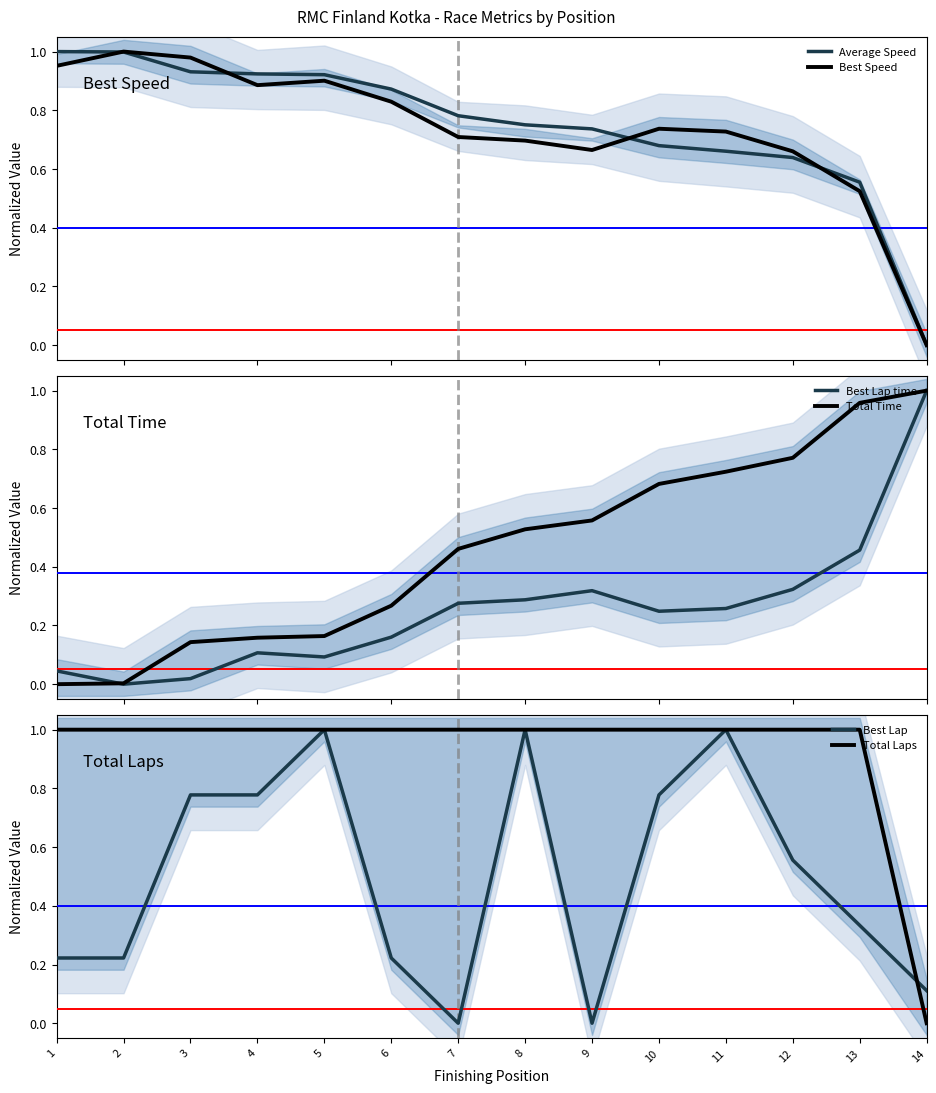

At which category is the sum across all series the highest?

11